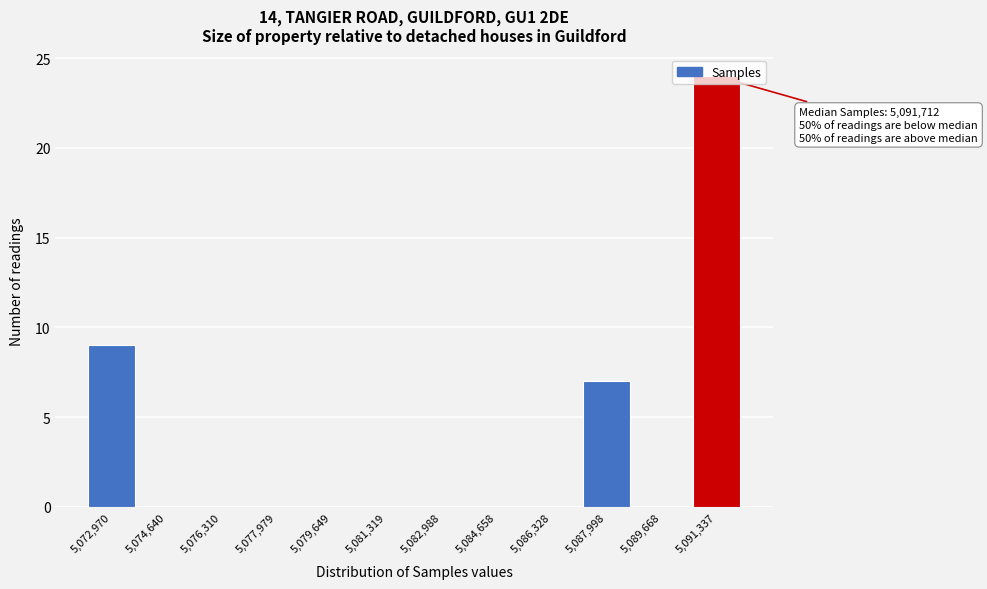

Between 5,079,649 and 5,091,337, which is larger?

5,091,337